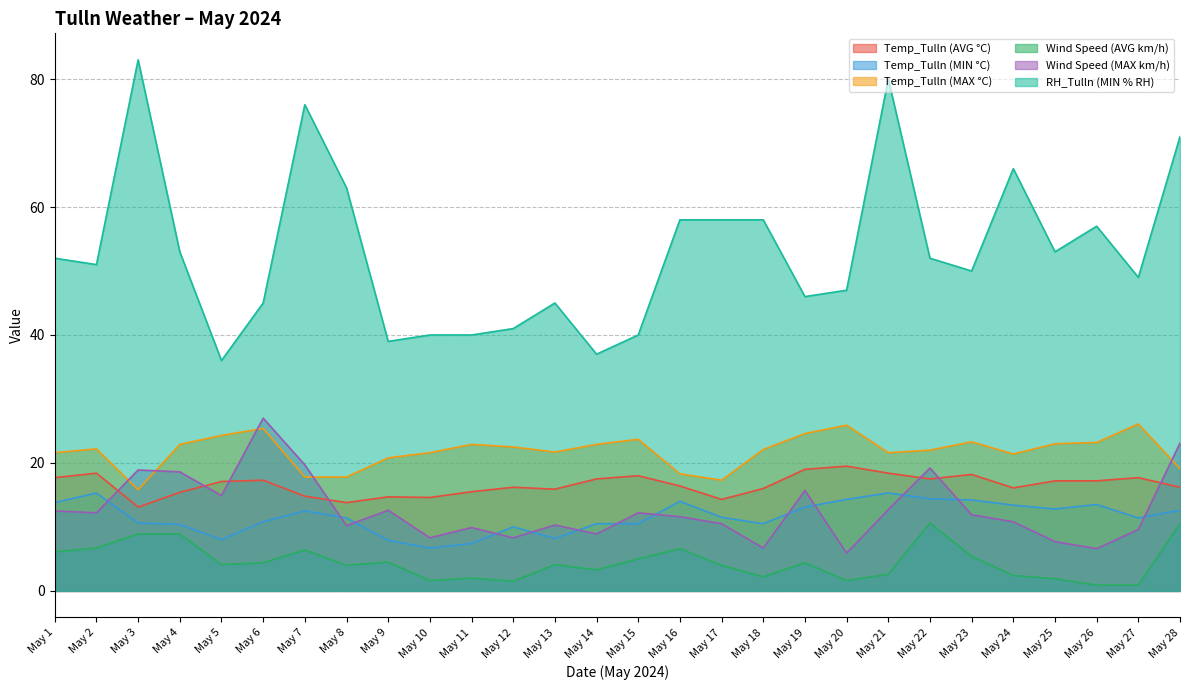

What is the spread (max minus min) of values at May 19?

41.6